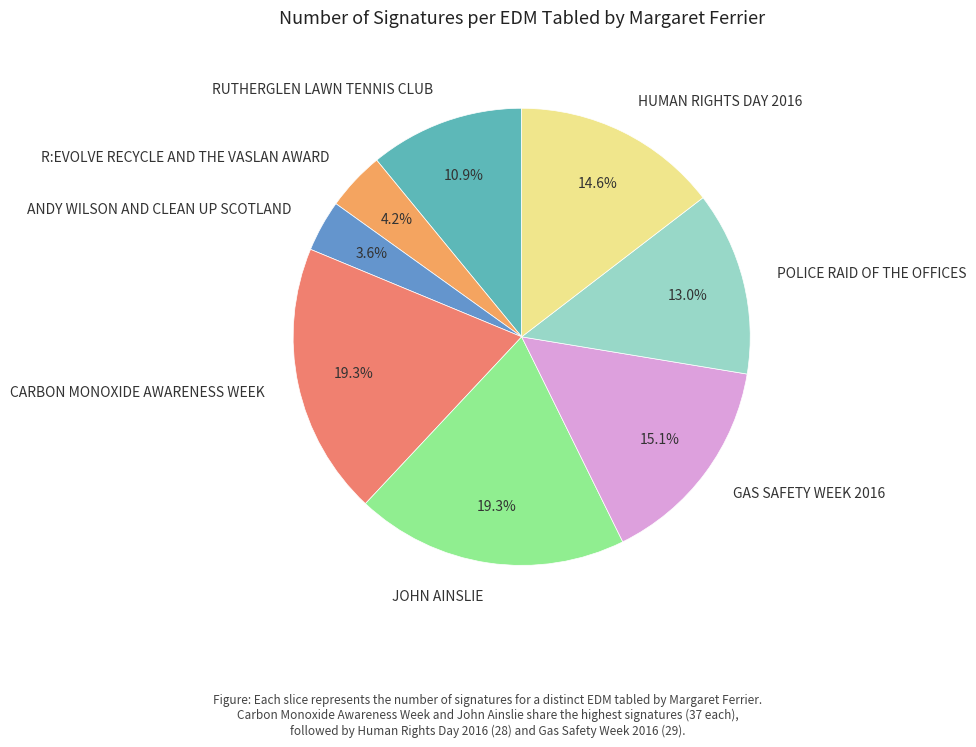

Which category has the smallest portion of the pie?

ANDY WILSON AND CLEAN UP SCOTLAND